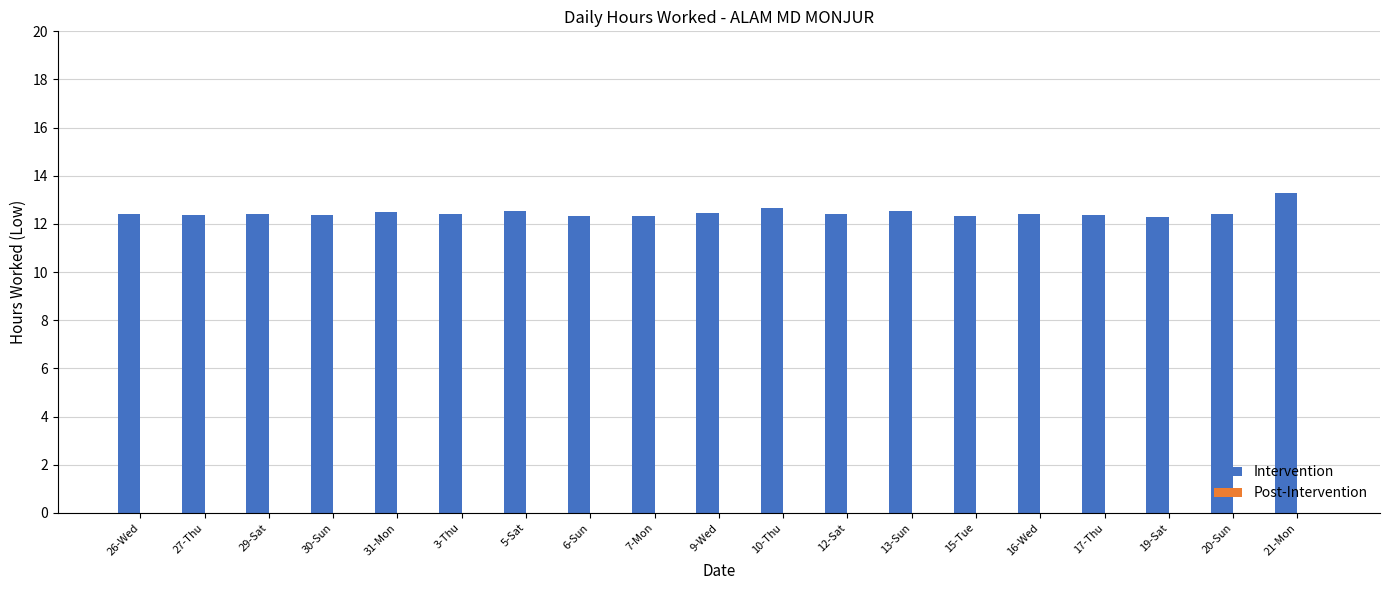

How many values are between 12 and 13?

18